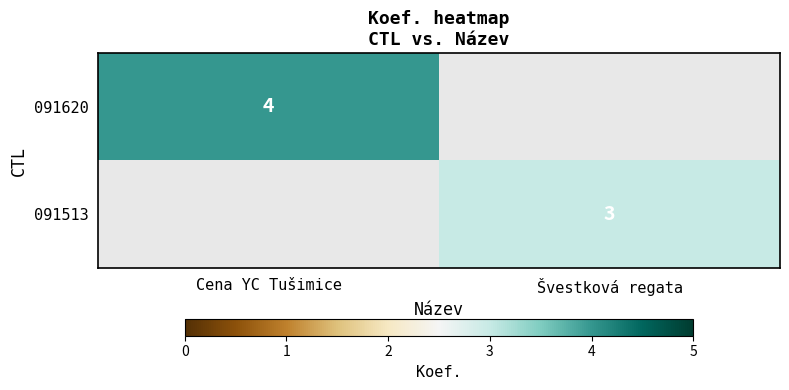

Is it true that 091620 equals 4 at Cena YC Tušimice?

True